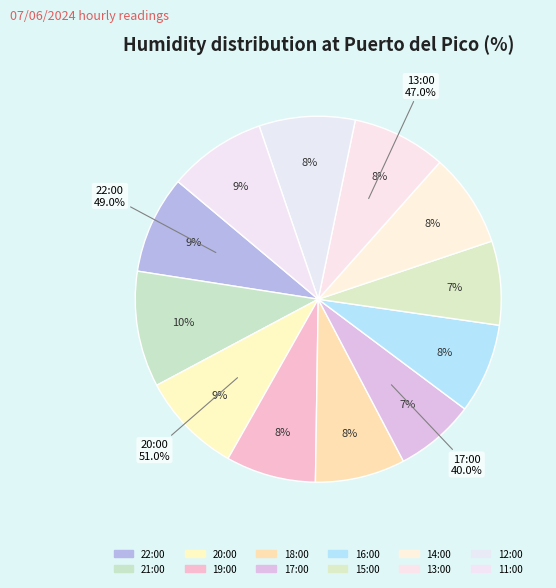

What percentage do 22:00 and 14:00 together represent?

17.0%